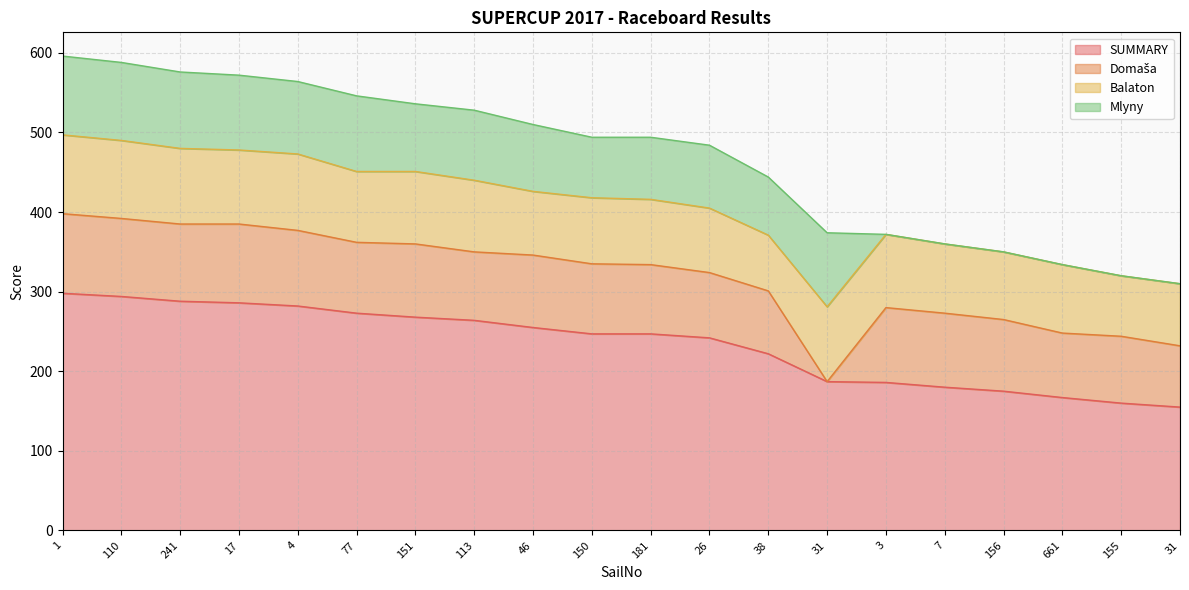

What is the total value across all series at 155?

320